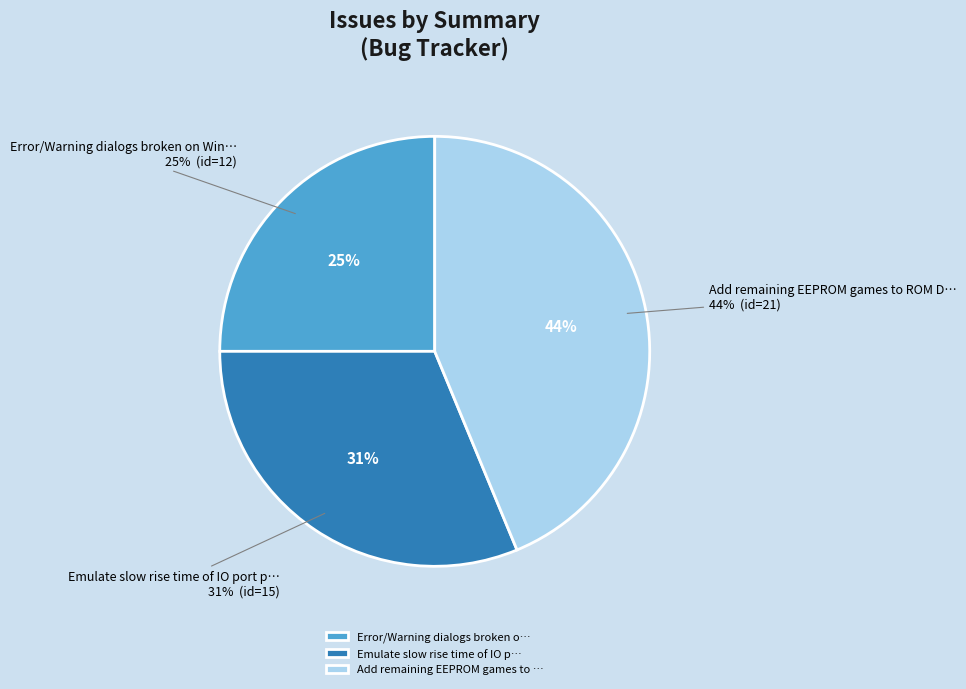

Which category has the smallest portion of the pie?

Error/Warning dialogs broken on Windows